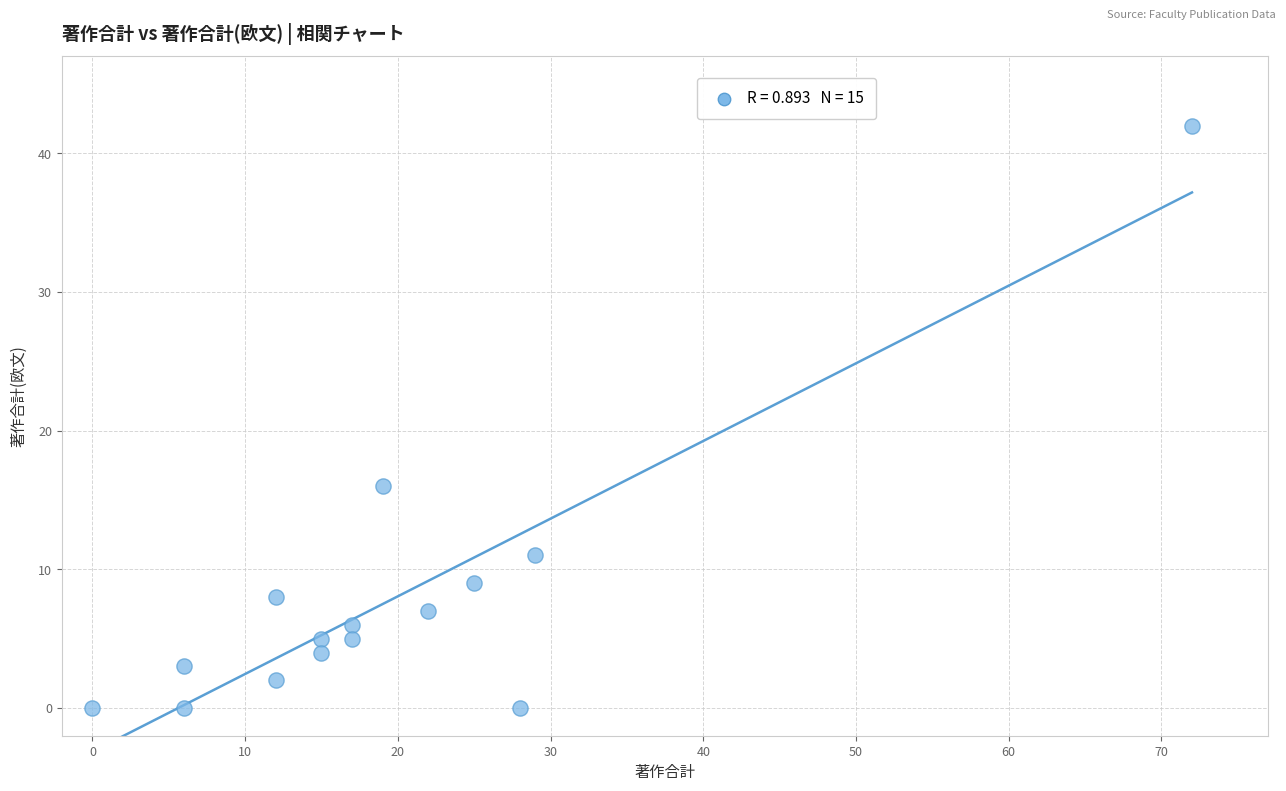

What is the range of X values (max minus min)?

72